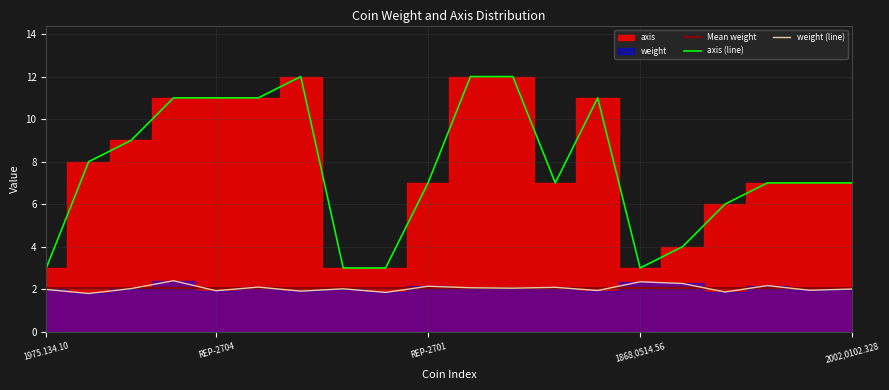

List the series in order of their overall mean, highest first.

axis, weight